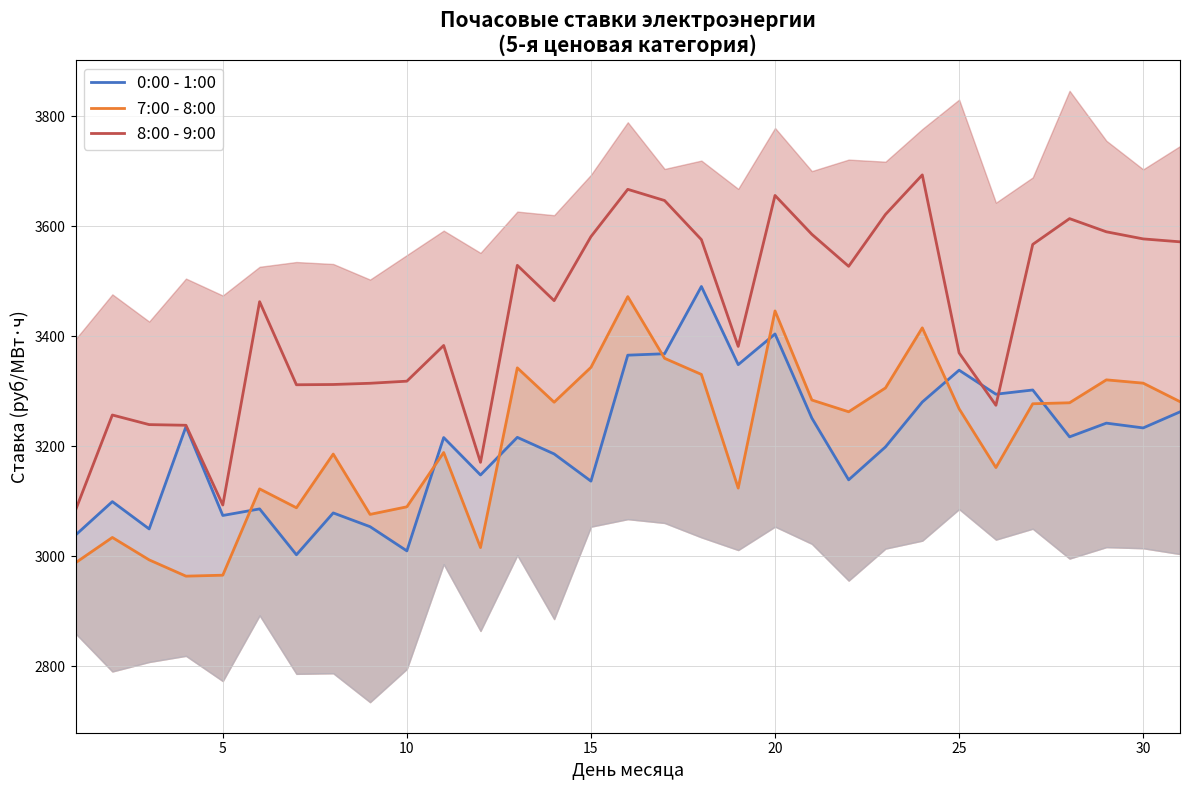

What is the maximum value shown in the chart?

3693.2